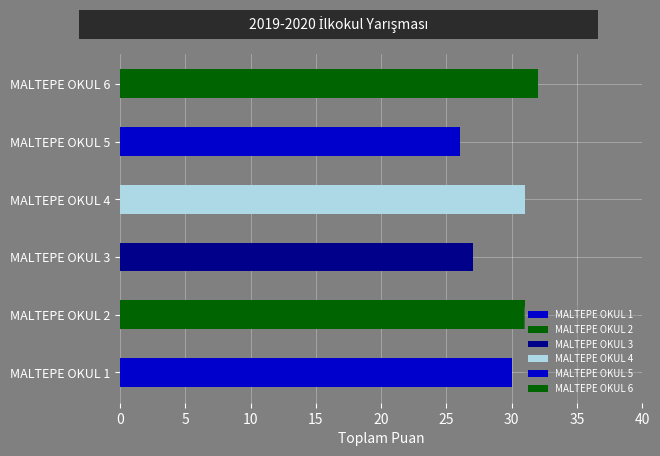

Which has a higher value, MALTEPE OKUL 2 or MALTEPE OKUL 6?

MALTEPE OKUL 6